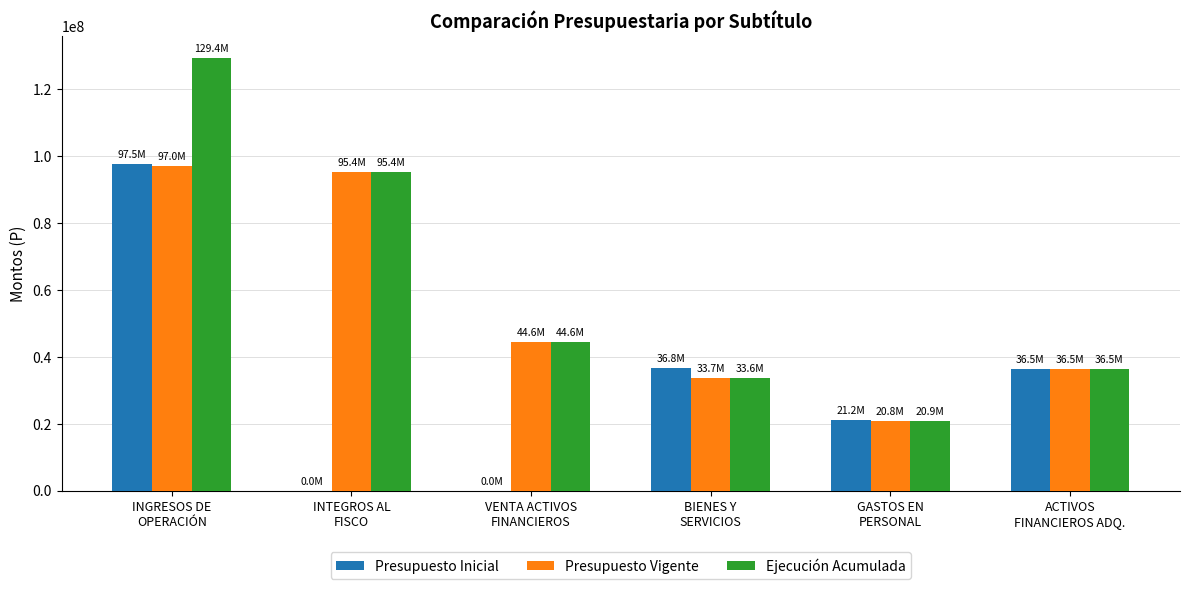

What is the sum of the Ejecución Acumulada values at ACTIVOS
FINANCIEROS ADQ. and VENTA ACTIVOS
FINANCIEROS?

81062964